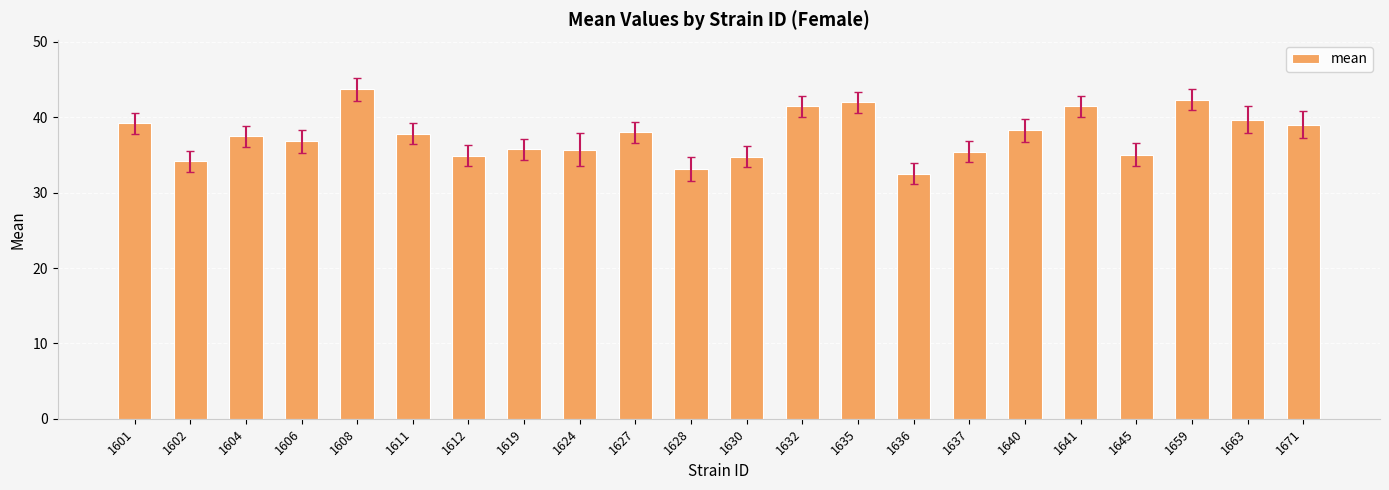

The value at 1636 is 32.5. True or false?

True